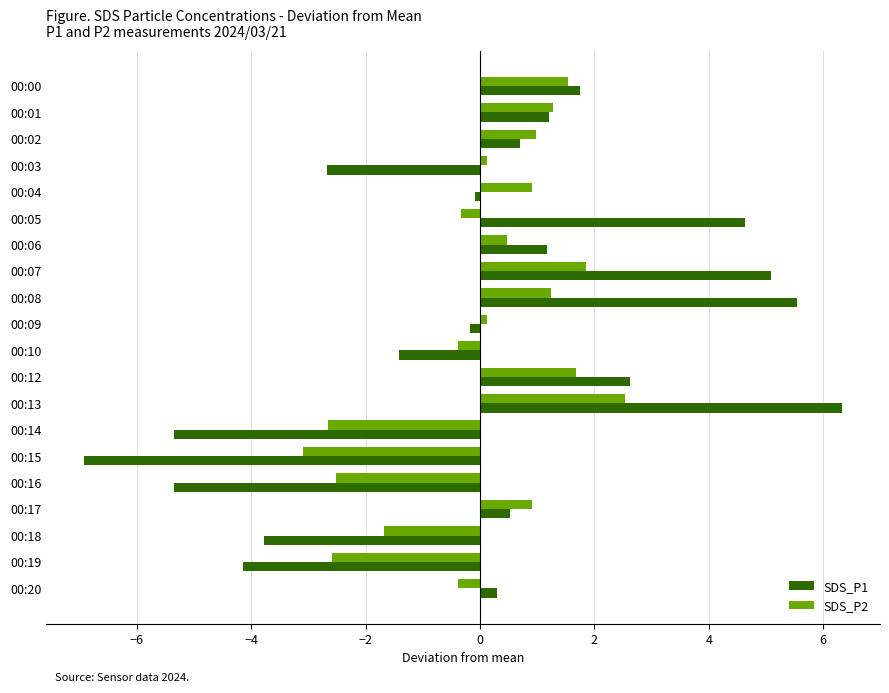

Is the value of SDS_P2 at 00:18 greater than the value of SDS_P1 at 00:13?

No